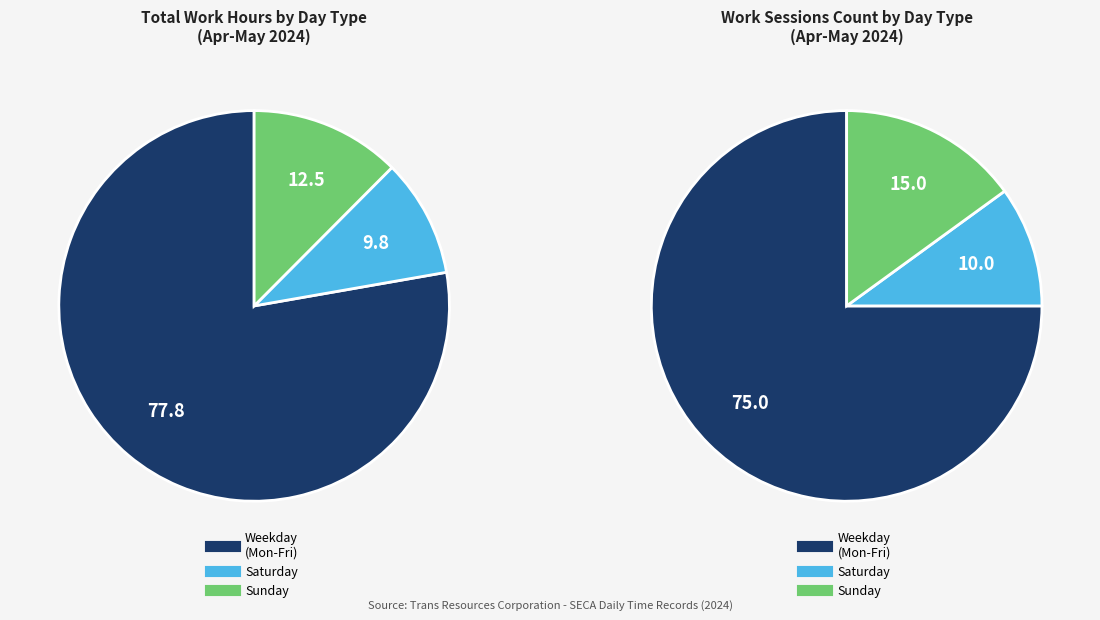

The 27 Sat slice represents 17% of the pie. True or false?

False